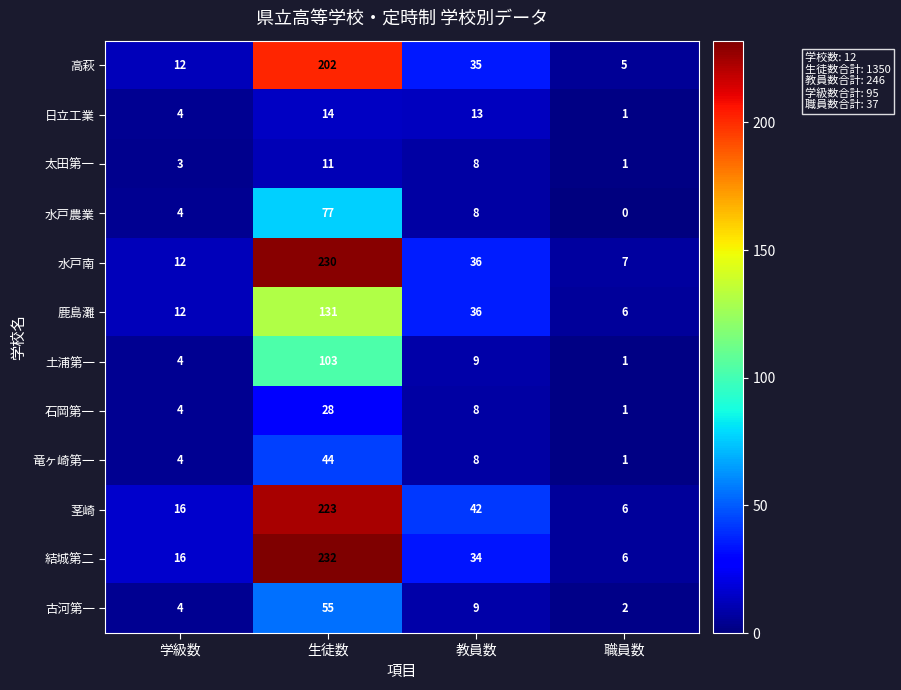

List the labels in order of 古河第一 value, largest first.

生徒数, 教員数, 学級数, 職員数